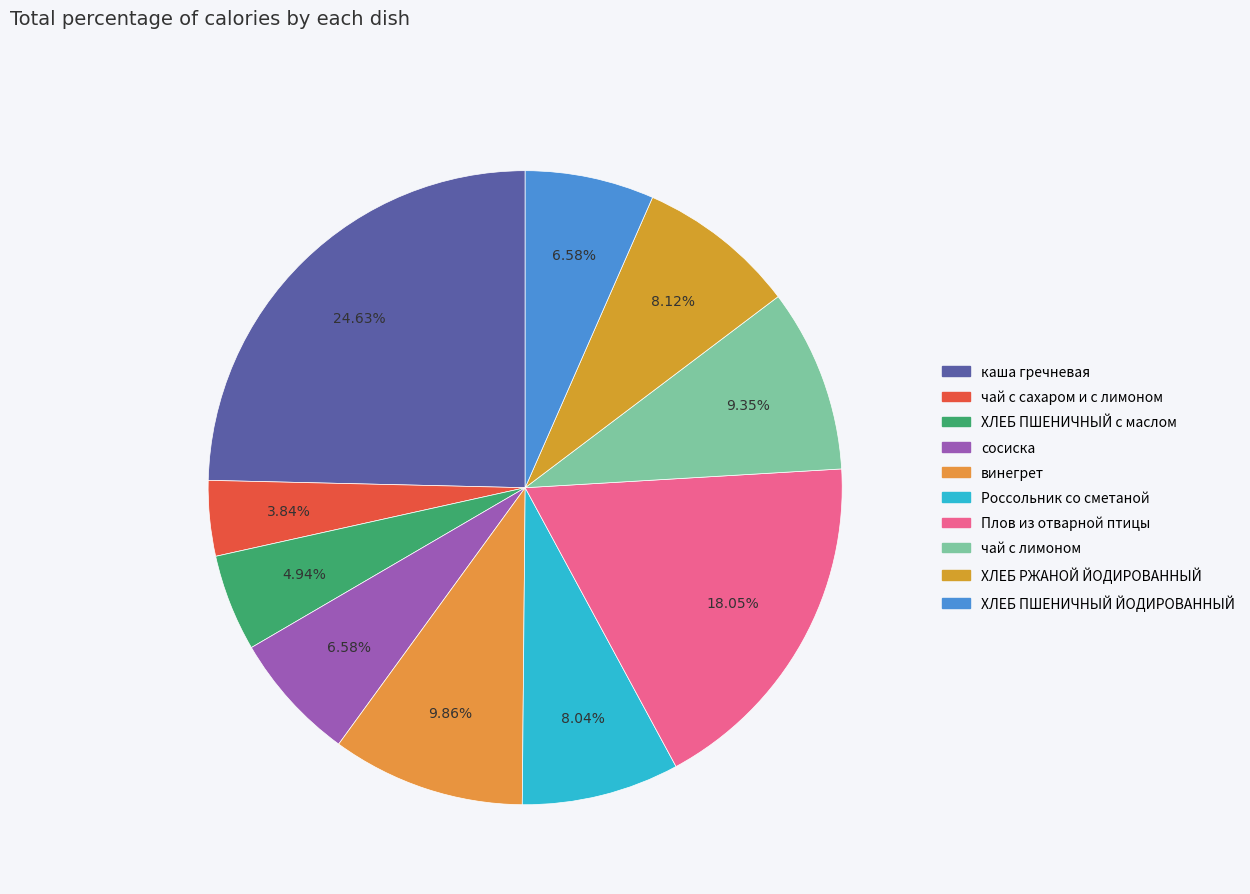

Rank the categories by value from lowest to highest.

чай с сахаром и с лимоном, ХЛЕБ ПШЕНИЧНЫЙ с маслом, сосиска, ХЛЕБ ПШЕНИЧНЫЙ ЙОДИРОВАННЫЙ, Россольник со сметаной, ХЛЕБ РЖАНОЙ ЙОДИРОВАННЫЙ, чай с лимоном, винегрет, Плов из отварной птицы, каша гречневая